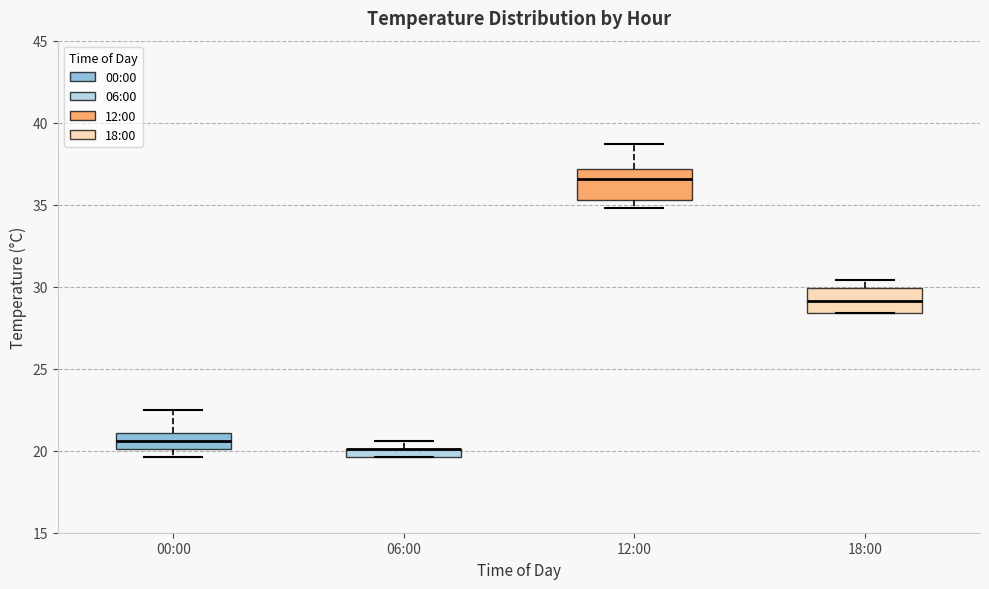

Where is the lower edge of the box for 06:00 on the y-axis? The values are not printed on the chart, so give them approximately, as read against the axis.

19.5